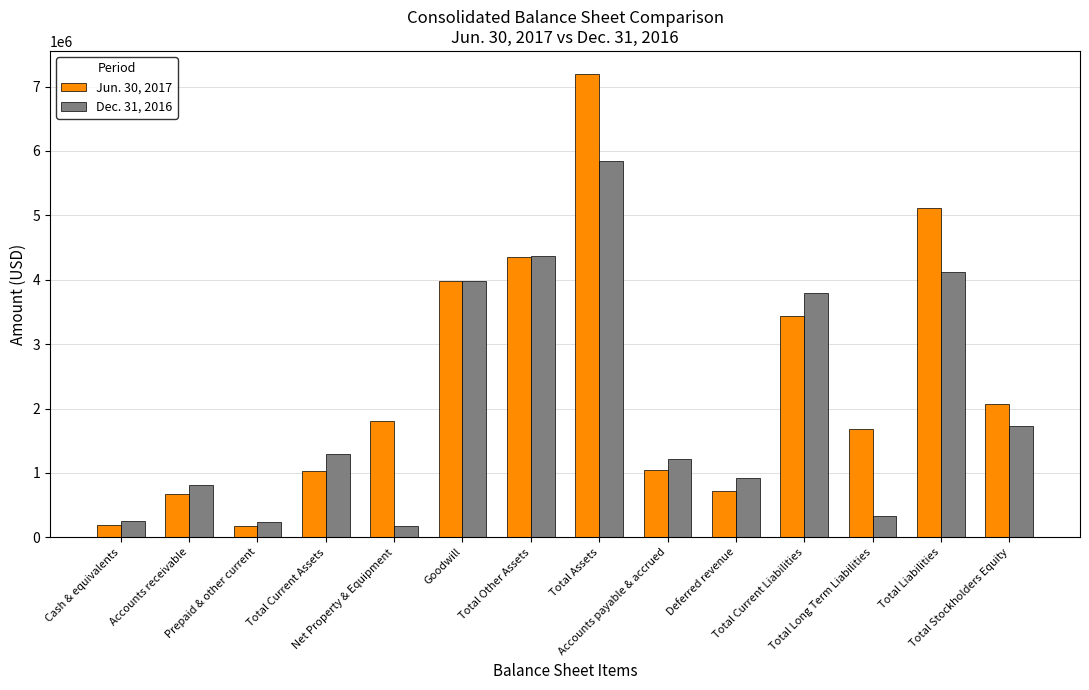

Which label corresponds to the largest value in the chart?

Total Assets